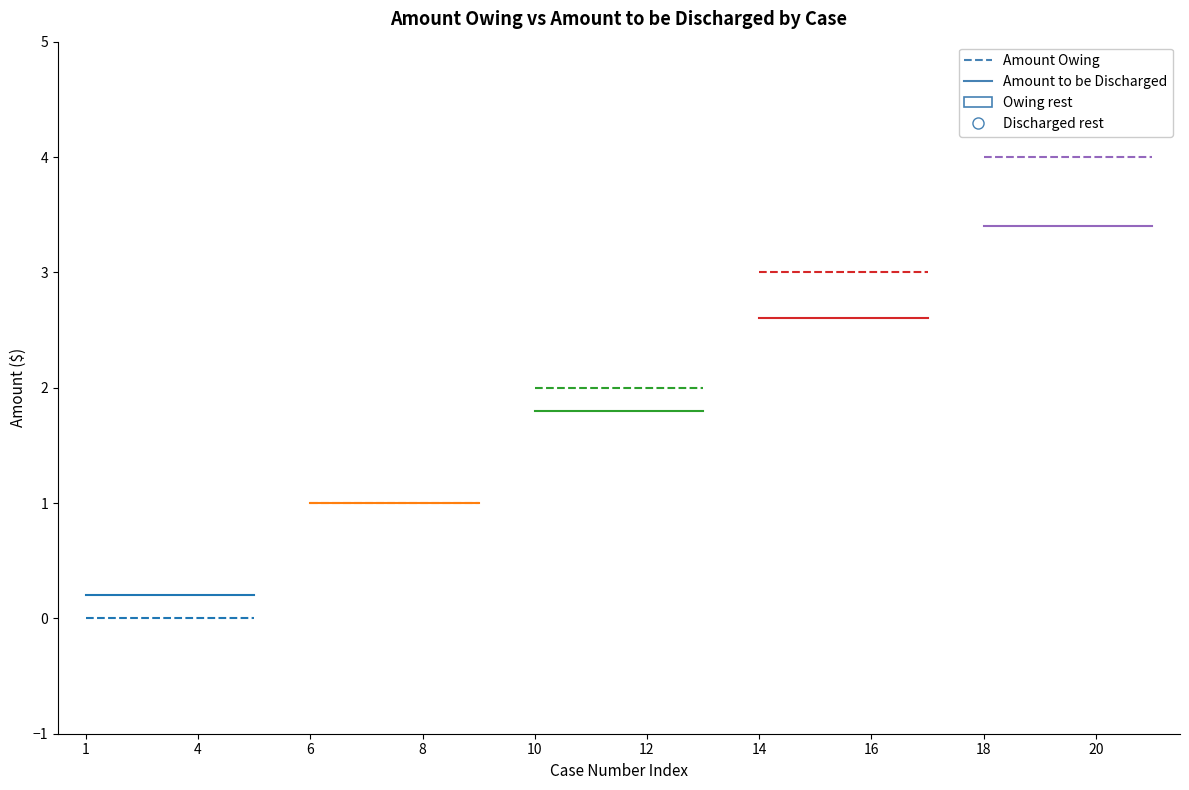

What is the sum of all Amount to be Discharged values?

0.8